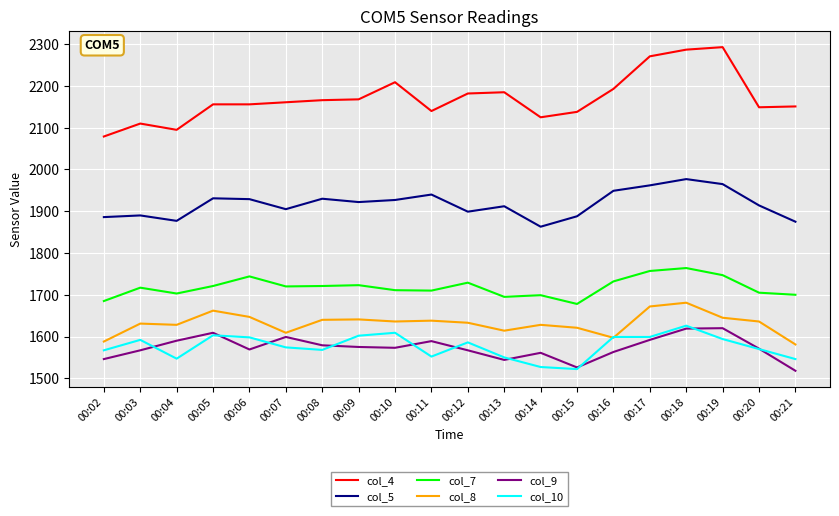

What is the spread (max minus min) of values at 00:20?

579